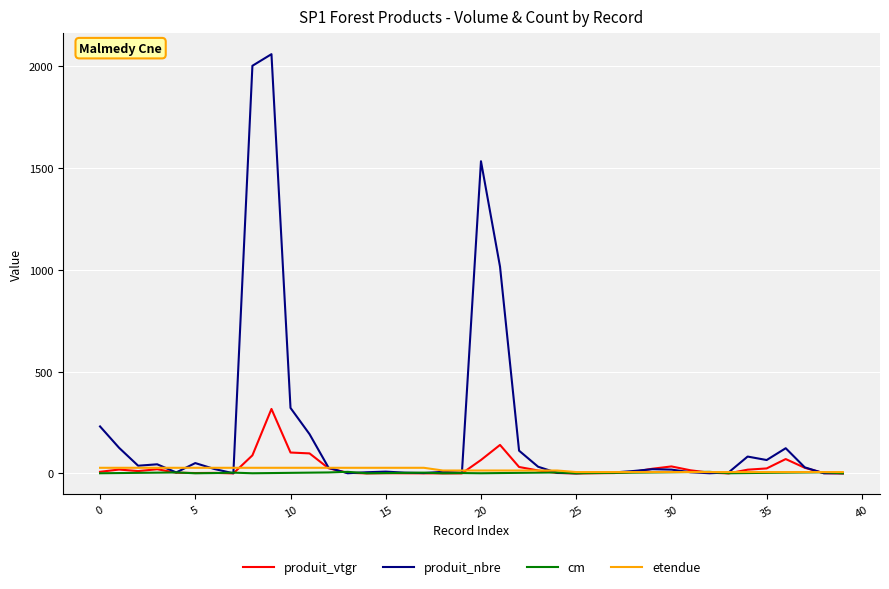

True or false: cm has more than 0 interior local peaks.

True